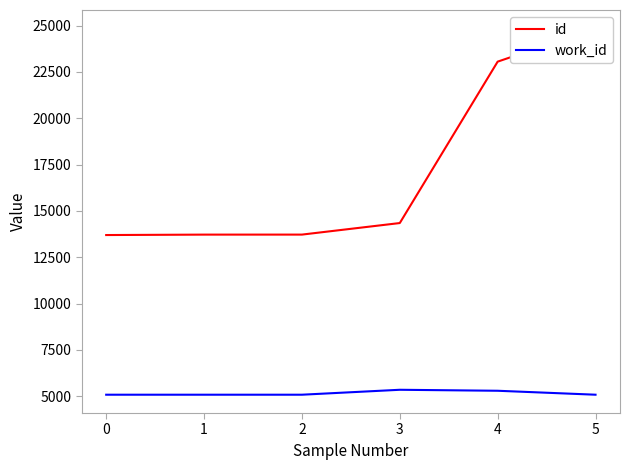

What is the highest value of the id series?

24848